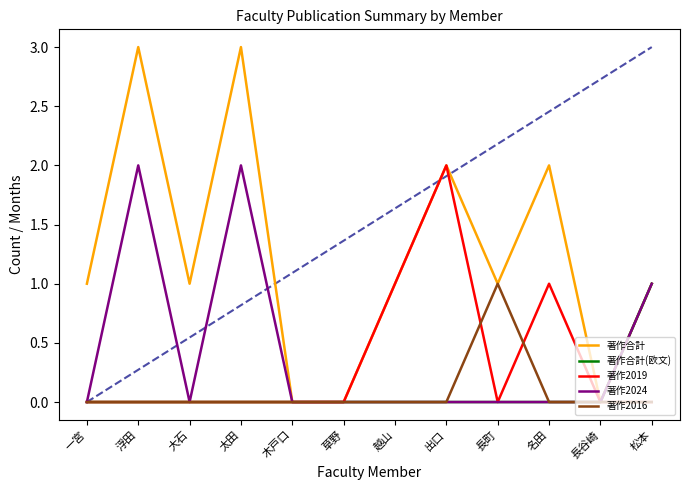

Reading left to right, what are all the values shown in this chart?

著作合計: 1	3	1	3	0	0	1	2	1	2	0	1
著作合計(欧文): 0	0	0	0	0	0	0	0	0	0	0	1
著作2019: 0	0	0	0	0	0	1	2	0	1	0	0
著作2024: 0	2	0	2	0	0	0	0	0	0	0	1
著作2016: 0	0	0	0	0	0	0	0	1	0	0	0